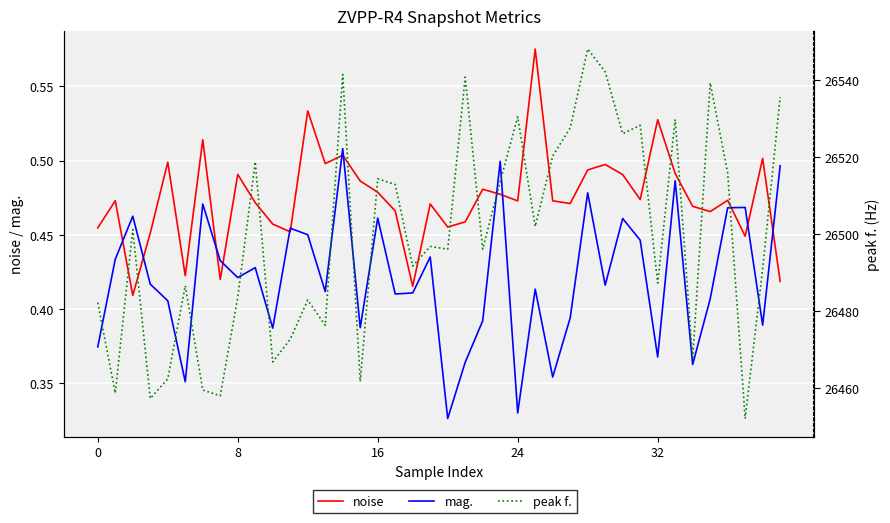

How many lines are shown in the chart?

3